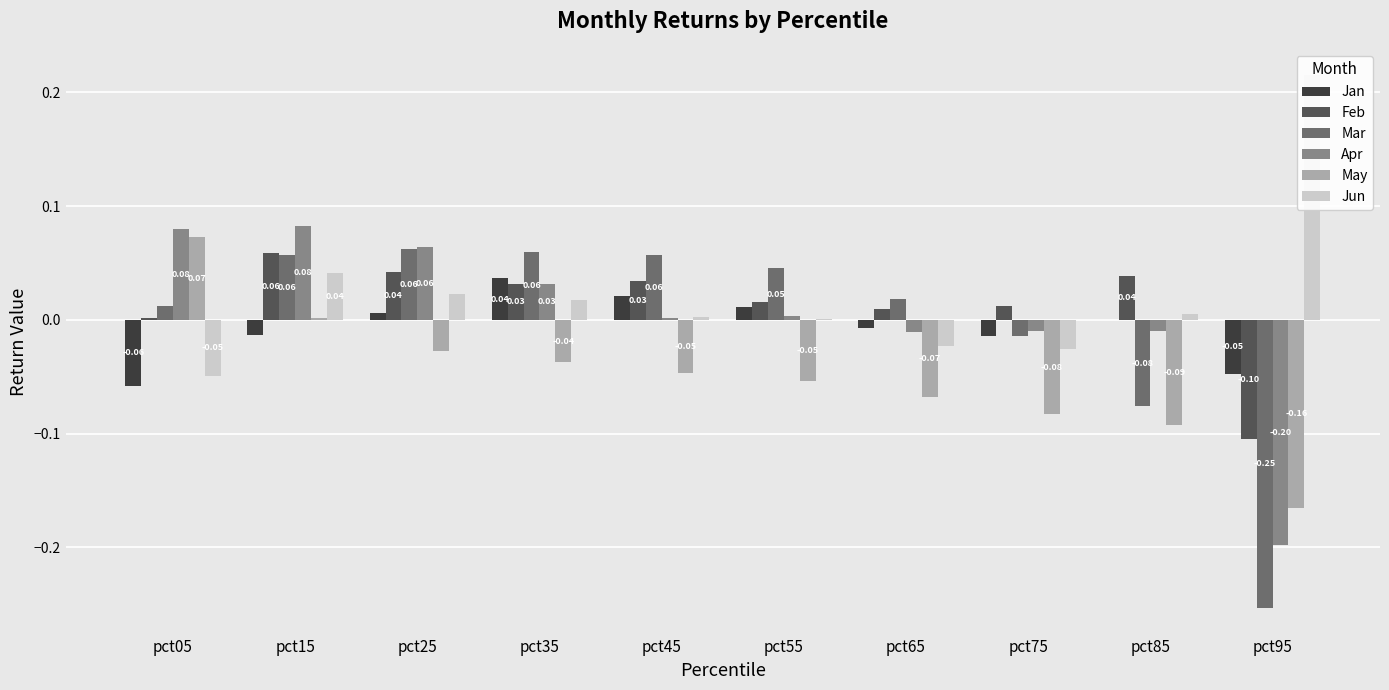

Read the Jan value at pct05.

-0.1